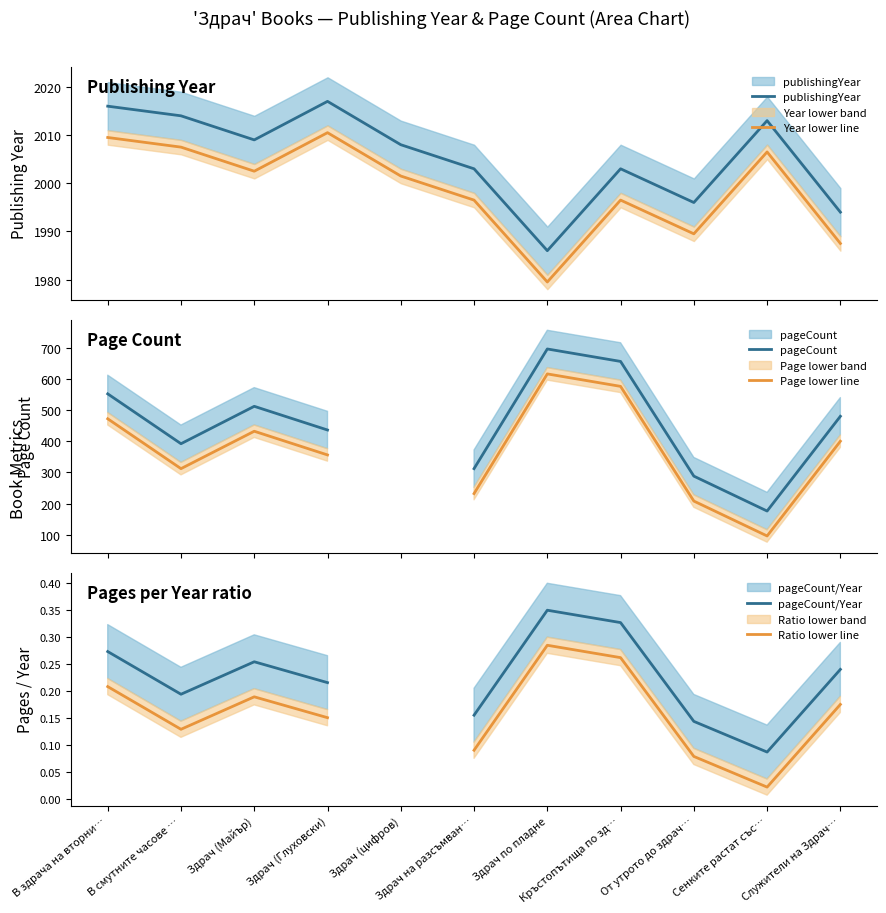

What is the highest value of the Page lower line series?

616.0